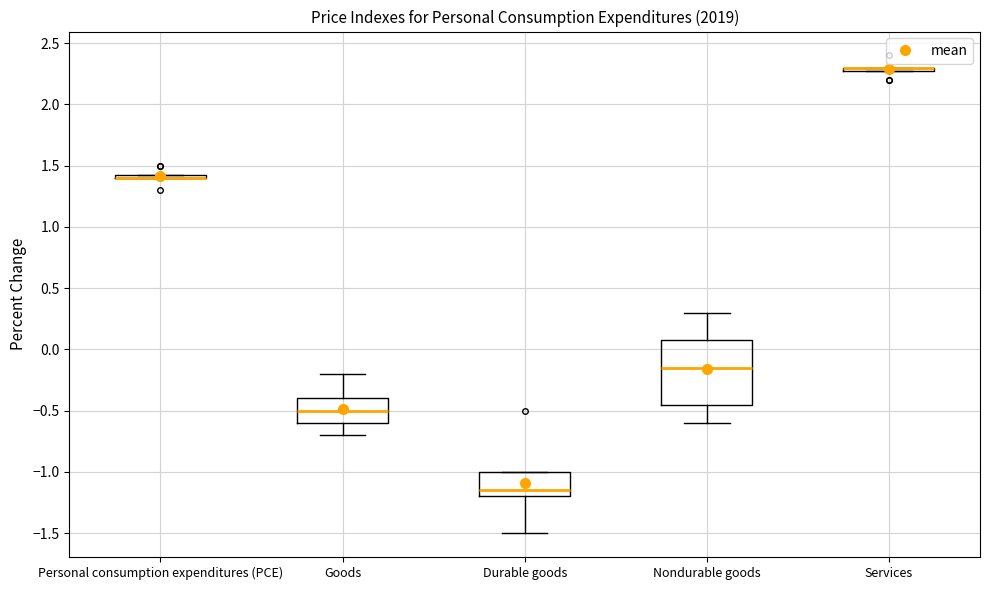

Where is the upper edge of the box for Nondurable goods on the y-axis? The values are not printed on the chart, so give them approximately, as read against the axis.

0.10